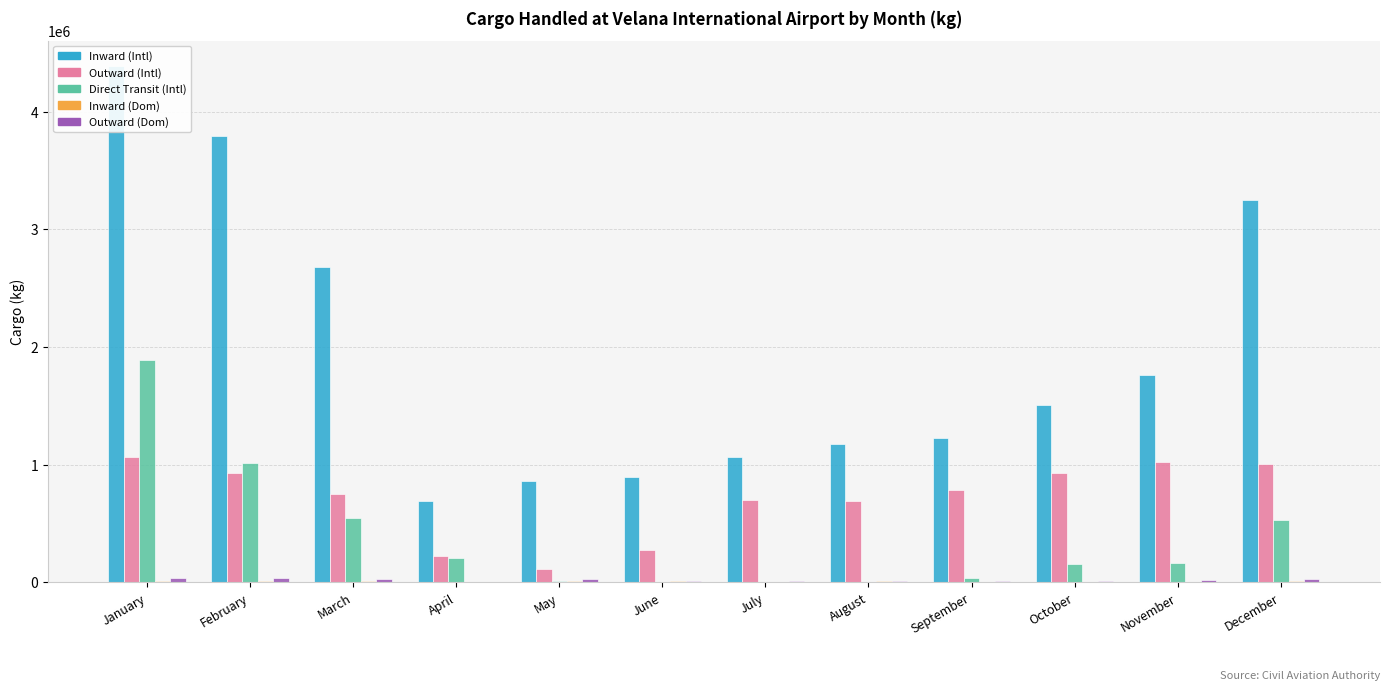

Does the chart contain stacked bars?

No